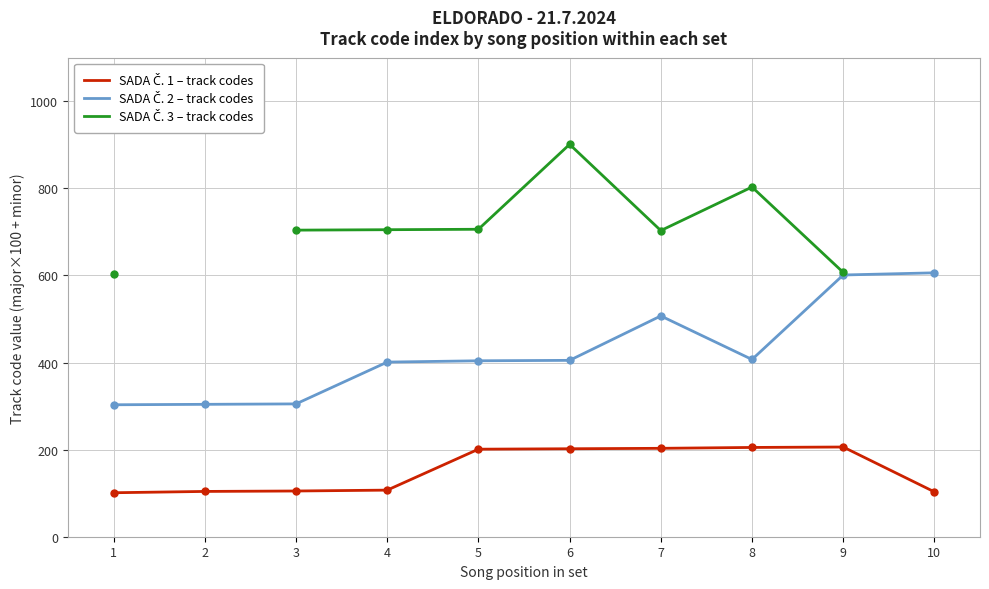

Which category has the lowest value in the SADA Č. 3 – track codes series?

1